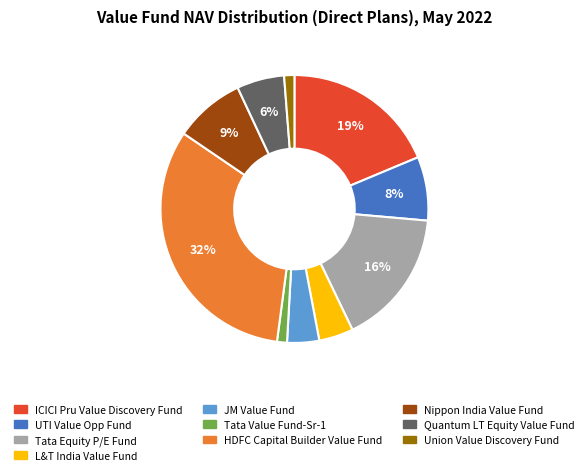

To the nearest percent, what is the average slice percentage?

10%